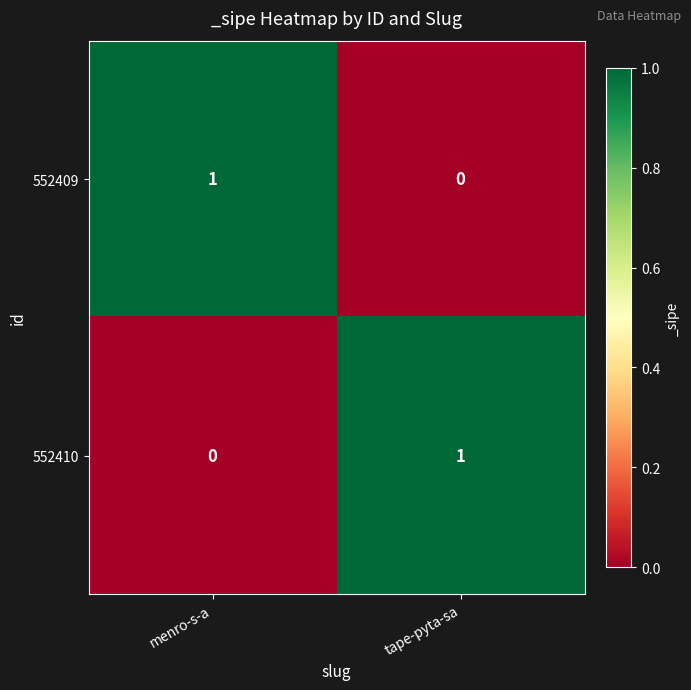

Where is 552409 nearest to the value 0?

tape-pyta-sa